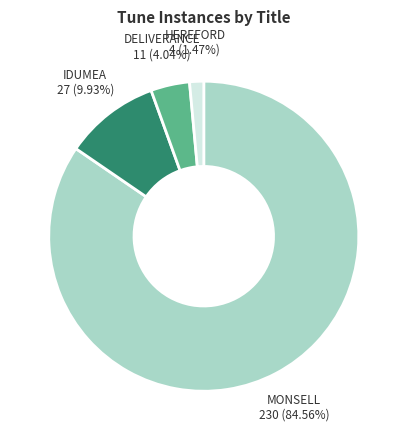

To the nearest percent, what is the difference between the MONSELL and HEREFORD slice percentages?

83%